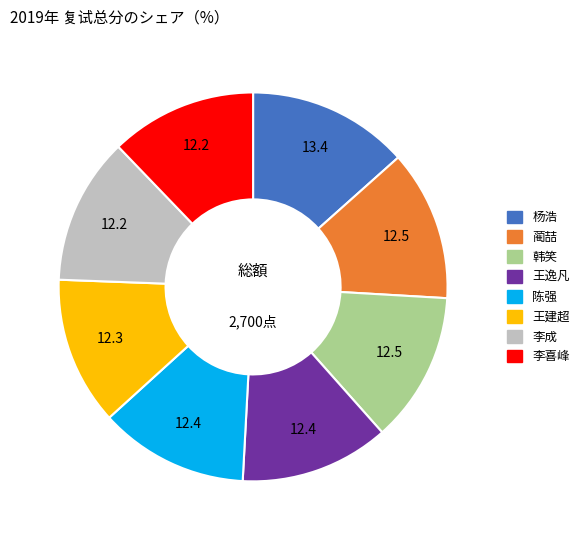

The 李喜峰 slice represents 12% of the pie. True or false?

True